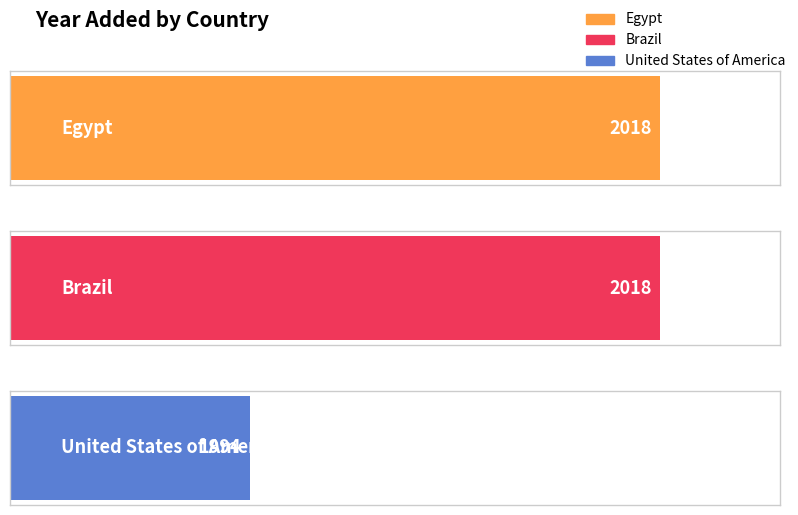

What is the ratio of the value at Egypt to the value at Brazil?

1.0